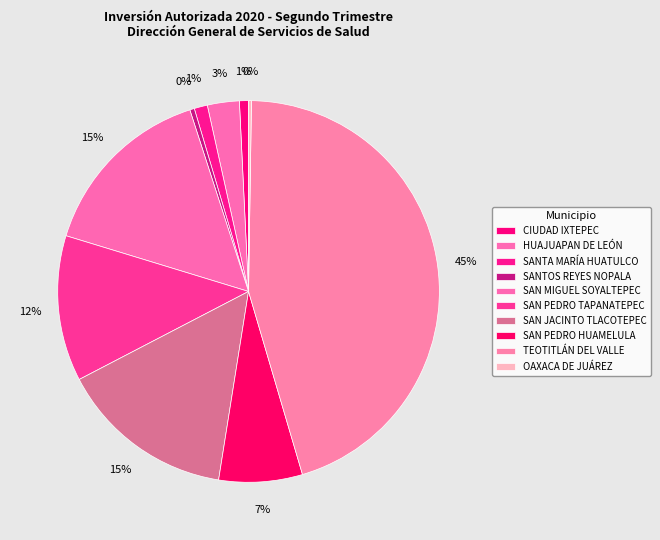

Which slice is the largest?

TEOTITLÁN DEL VALLE